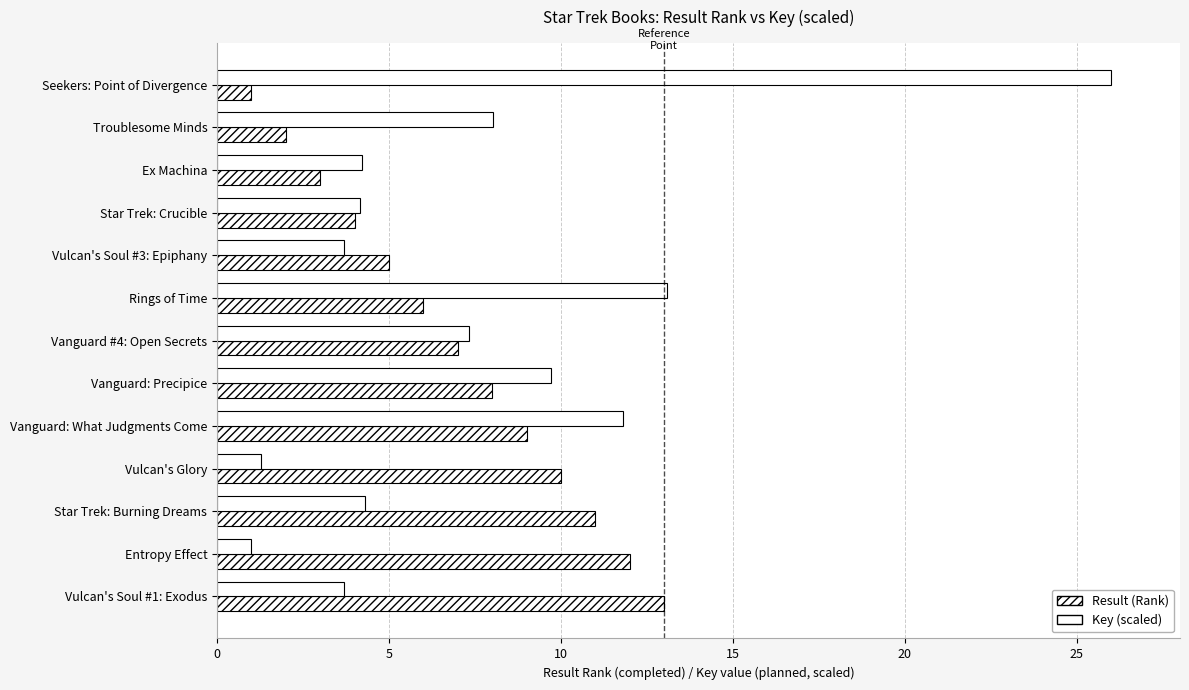

How many distinct data groups are displayed?

2